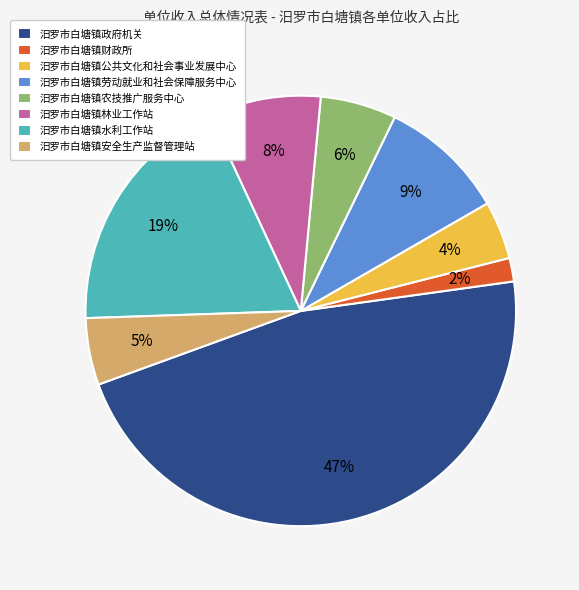

To the nearest percent, what portion does 汨罗市白塘镇水利工作站 represent?

19%